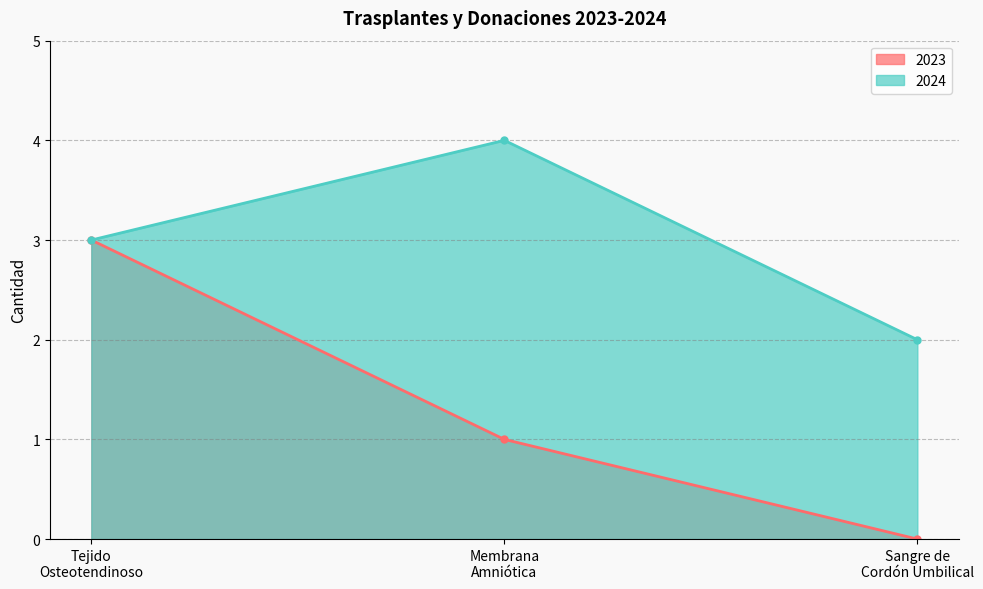

Reading left to right, transcribe all the data shown in this chart.

2023: Tejido
Osteotendinoso=3	Membrana
Amniótica=1	Sangre de
Cordón Umbilical=0
2024: Tejido
Osteotendinoso=3	Membrana
Amniótica=4	Sangre de
Cordón Umbilical=2